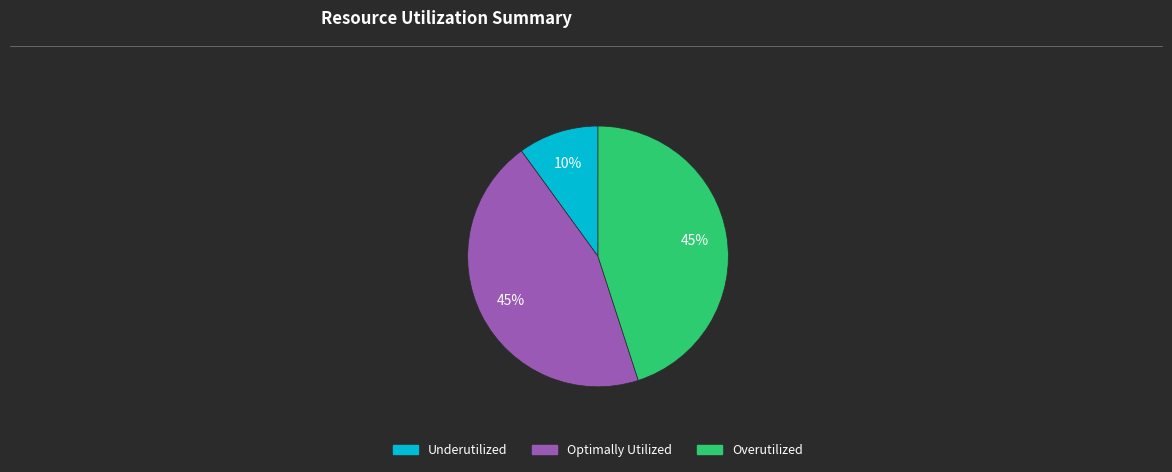

Is it true that Underutilized is 24% of the pie?

False